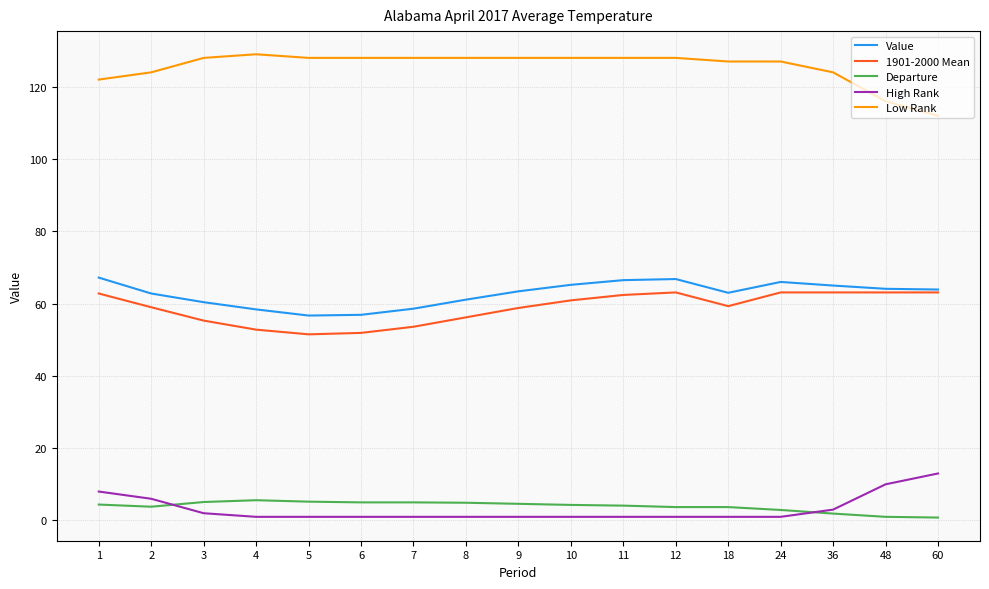

True or false: Low Rank and Departure cross at least once.

False